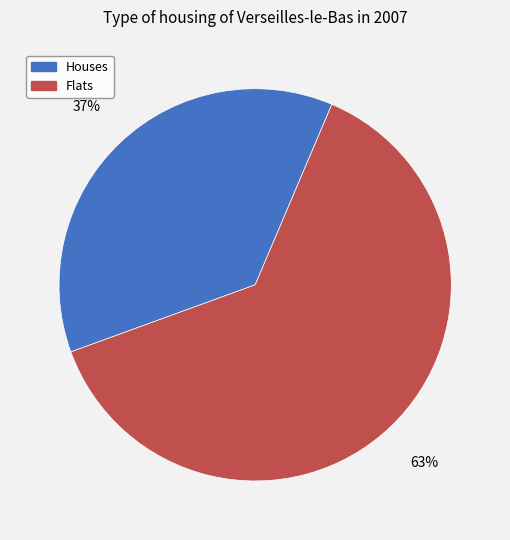

To the nearest percent, what is the difference between the largest and smallest slice percentages?

26%